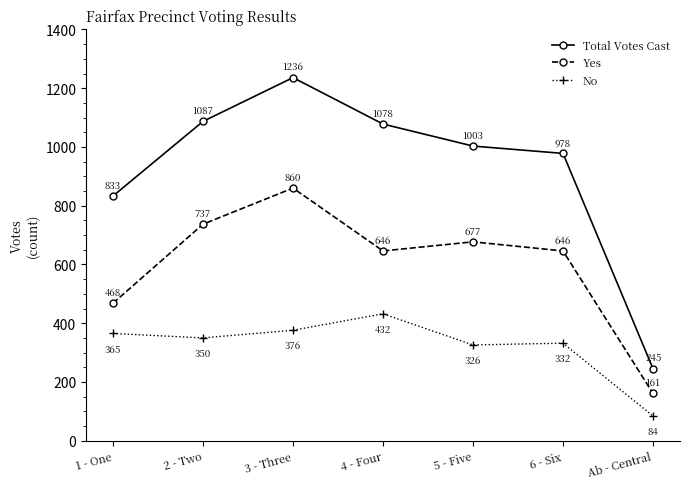

What is the average value of the Total Votes Cast series?

923